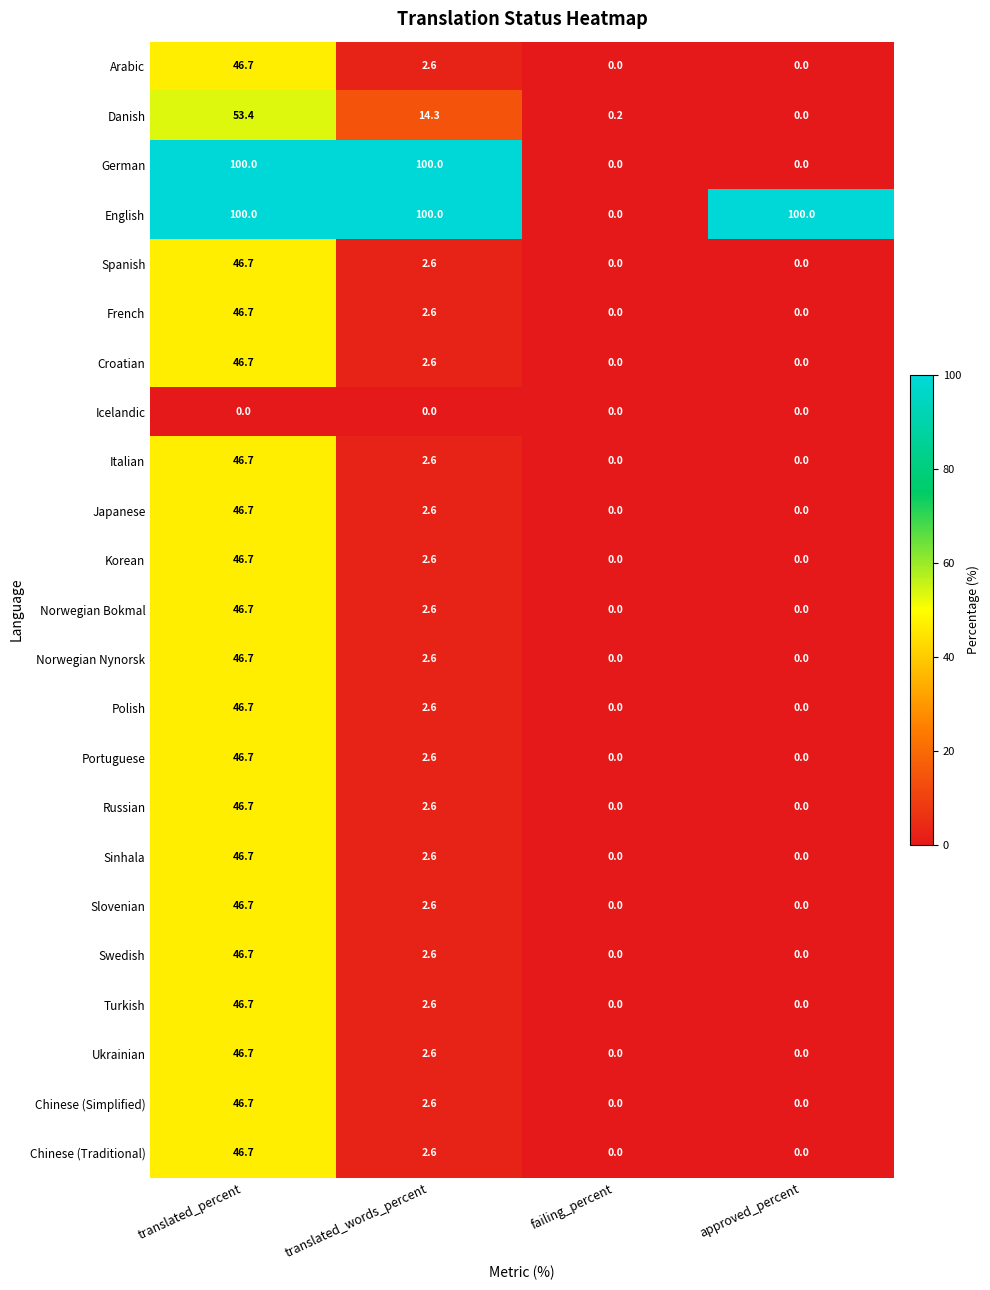

At how many categories does at least one series exceed 19?

3